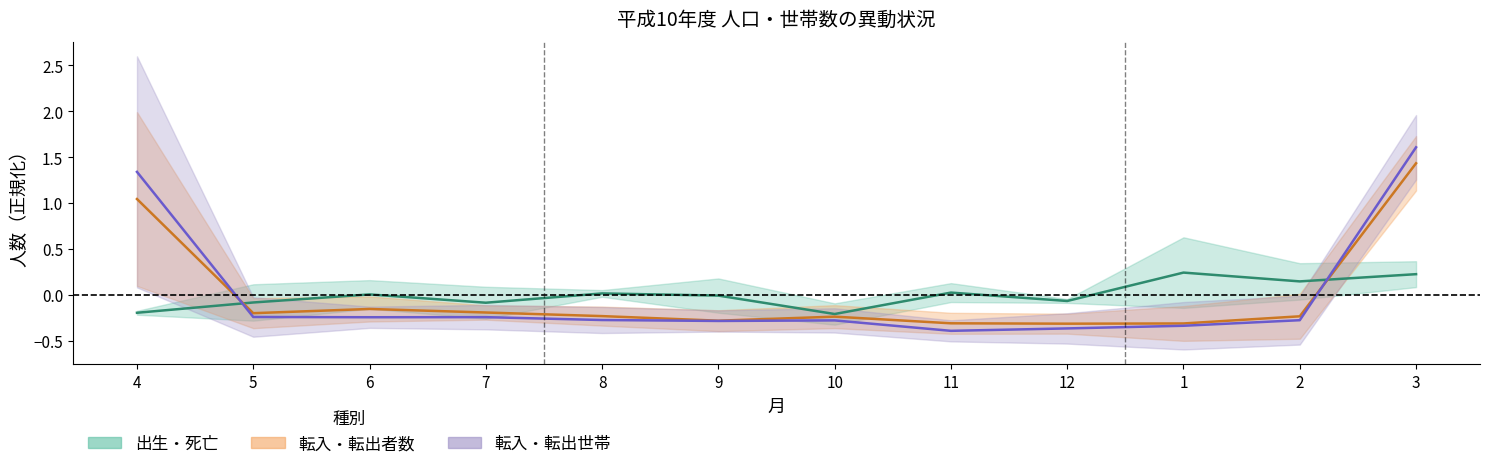

Reading right to left, what are all the values shown in this chart?

出生者数 / 死亡者数: 3=0.2	2=0.1	1=0.2	12=-0.1	11=0.0	10=-0.2	9=-0.0	8=0.0	7=-0.1	6=0.0	5=-0.1	4=-0.2
転入者数 / 転出者数: 3=1.4	2=-0.2	1=-0.3	12=-0.3	11=-0.3	10=-0.2	9=-0.3	8=-0.2	7=-0.2	6=-0.2	5=-0.2	4=1.0
転入世帯 / 転出世帯: 3=1.6	2=-0.3	1=-0.3	12=-0.4	11=-0.4	10=-0.3	9=-0.3	8=-0.3	7=-0.2	6=-0.2	5=-0.2	4=1.3